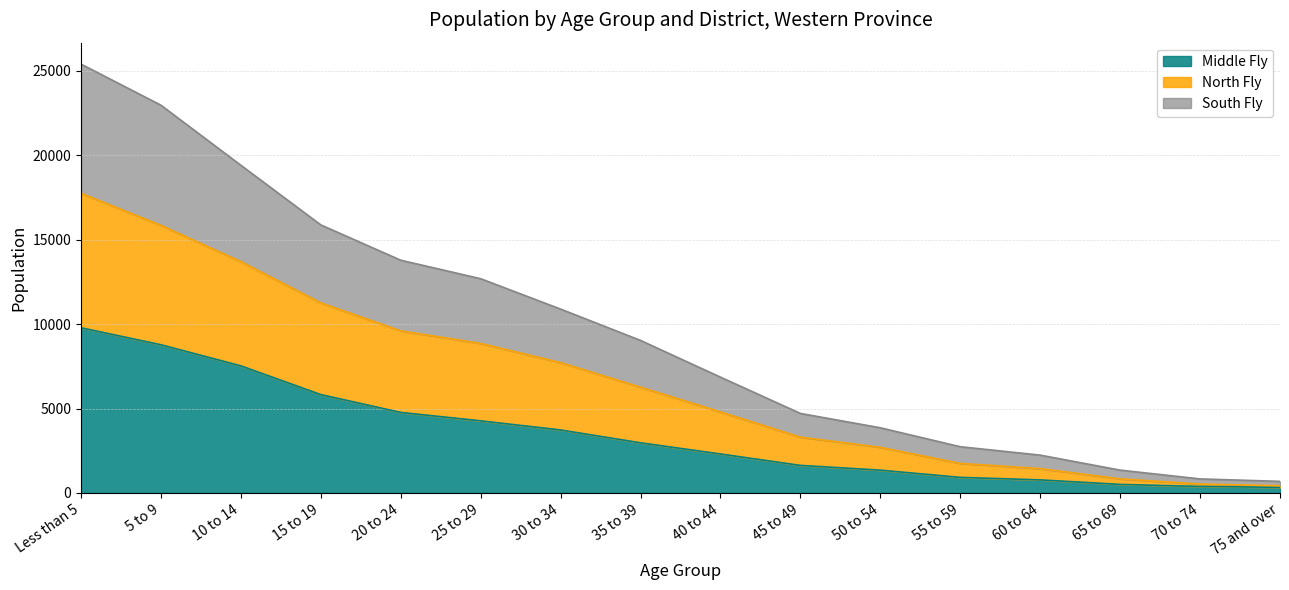

At which category is the sum across all series the highest?

Less than 5